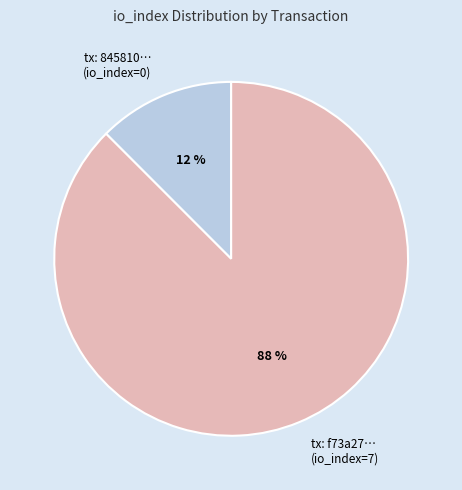

Which slice is the smallest?

tx: 845810… (io_index=0)